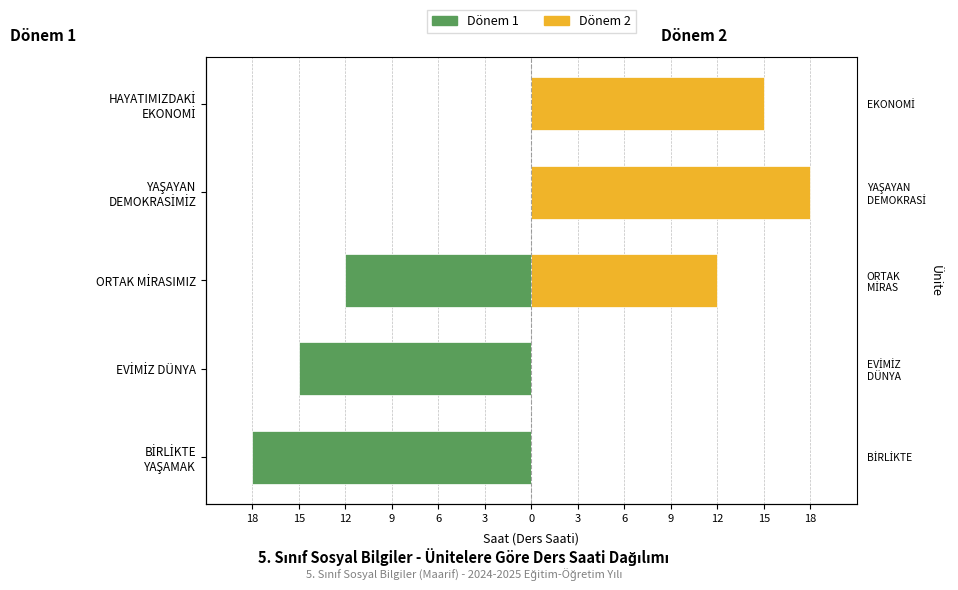

What is the minimum value shown in the chart?

-18